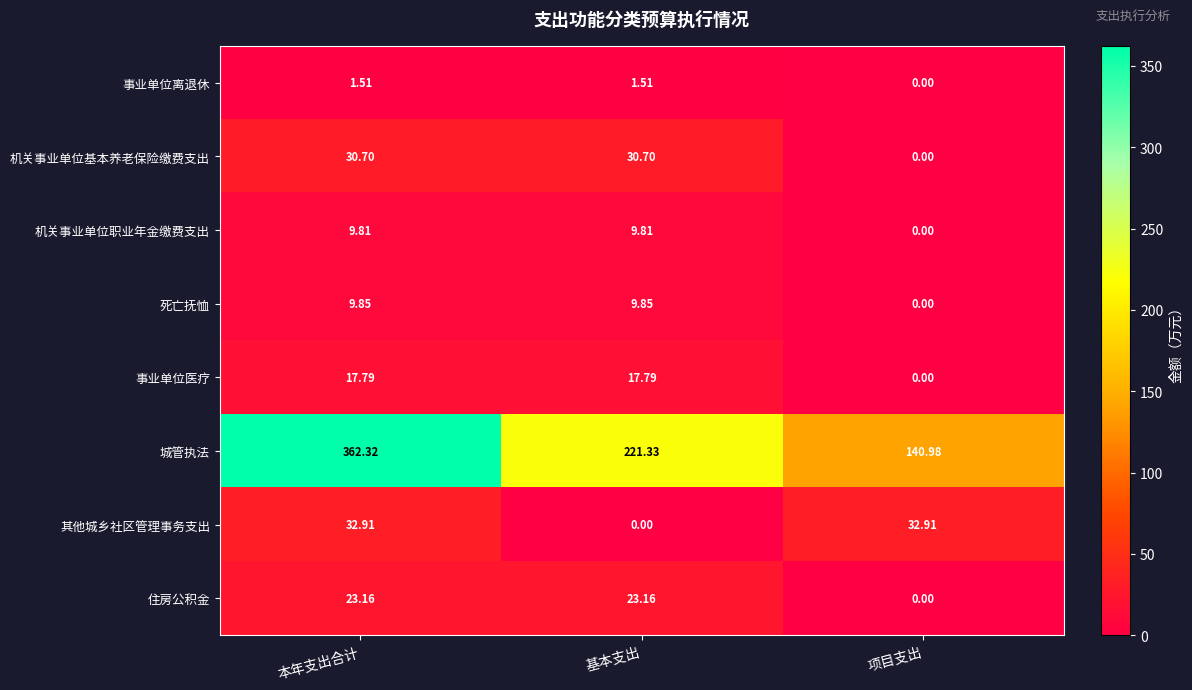

Rank the series by their maximum value, from highest to lowest.

城管执法, 其他城乡社区管理事务支出, 机关事业单位基本养老保险缴费支出, 住房公积金, 事业单位医疗, 死亡抚恤, 机关事业单位职业年金缴费支出, 事业单位离退休